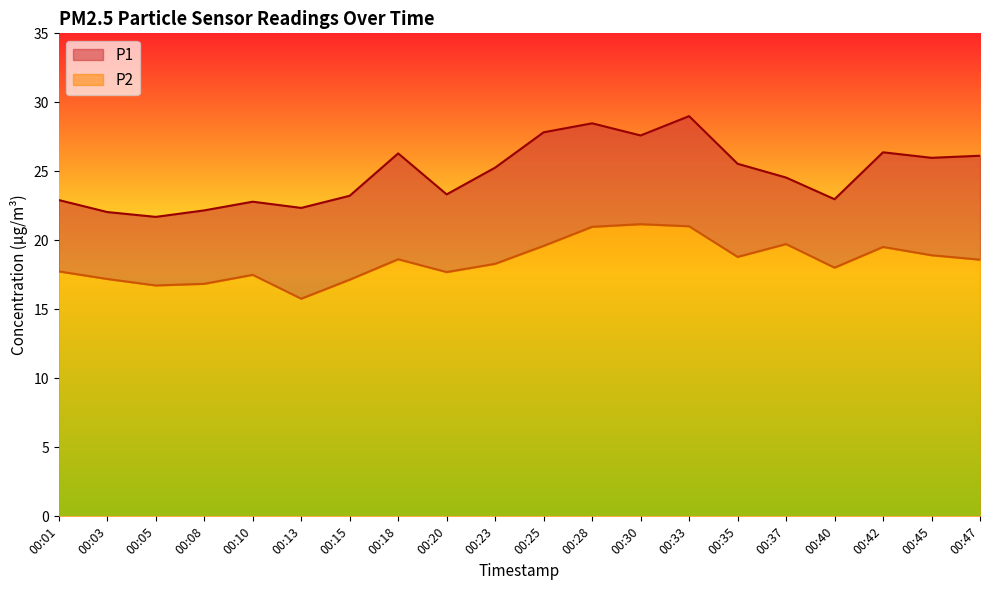

True or false: P2 and P1 intersect in this chart.

False